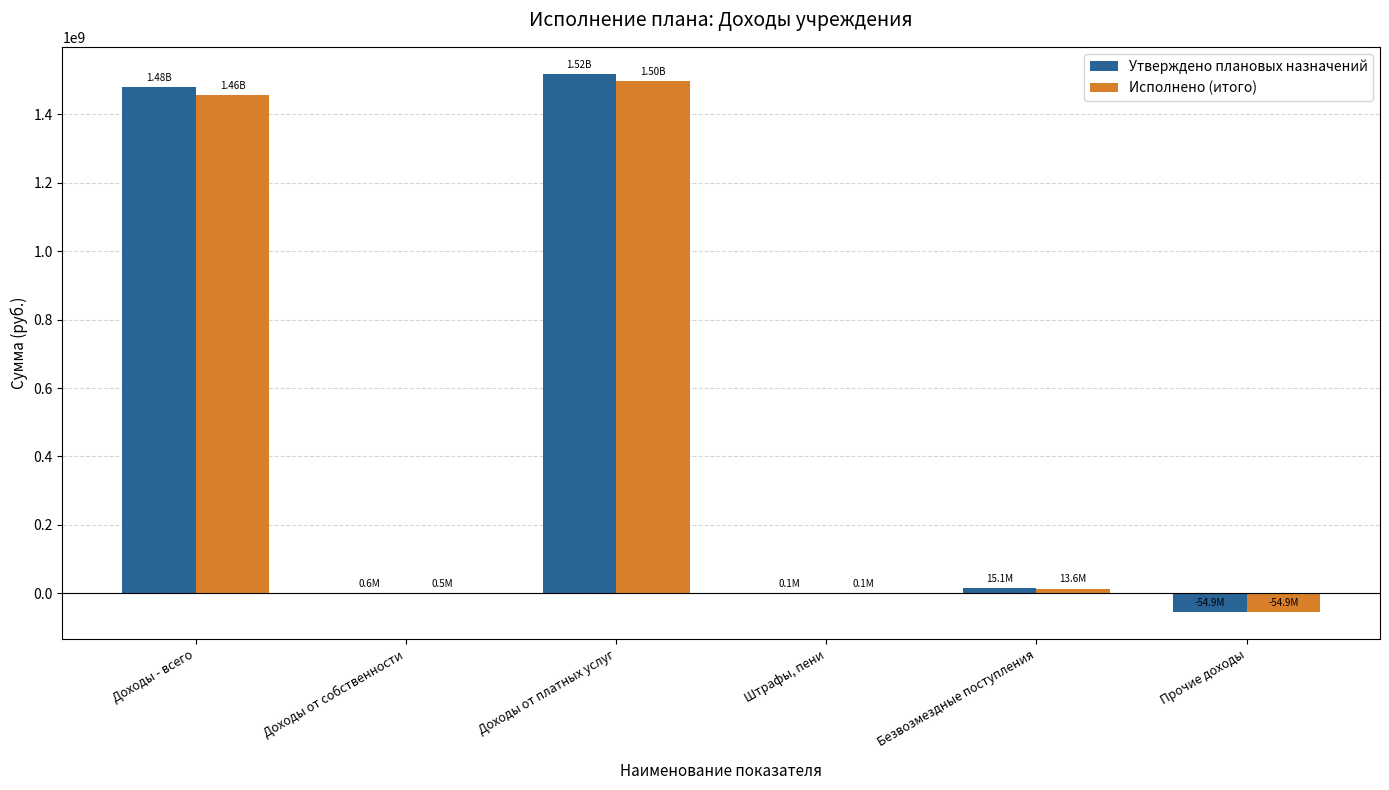

What is the sum of the Исполнено (итого) values at Безвозмездные поступления and Доходы от собственности?

14119366.2